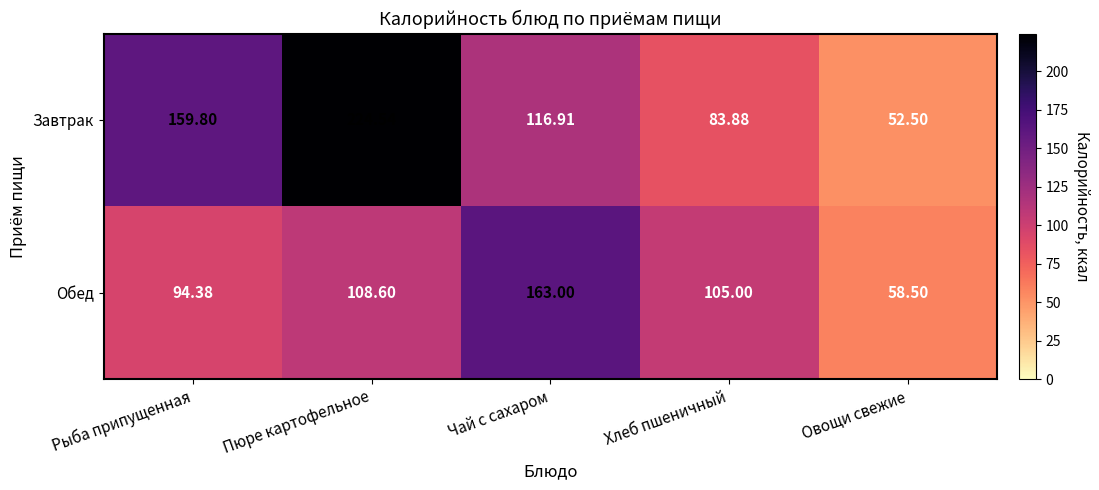

Which series has the largest total across all categories?

Завтрак